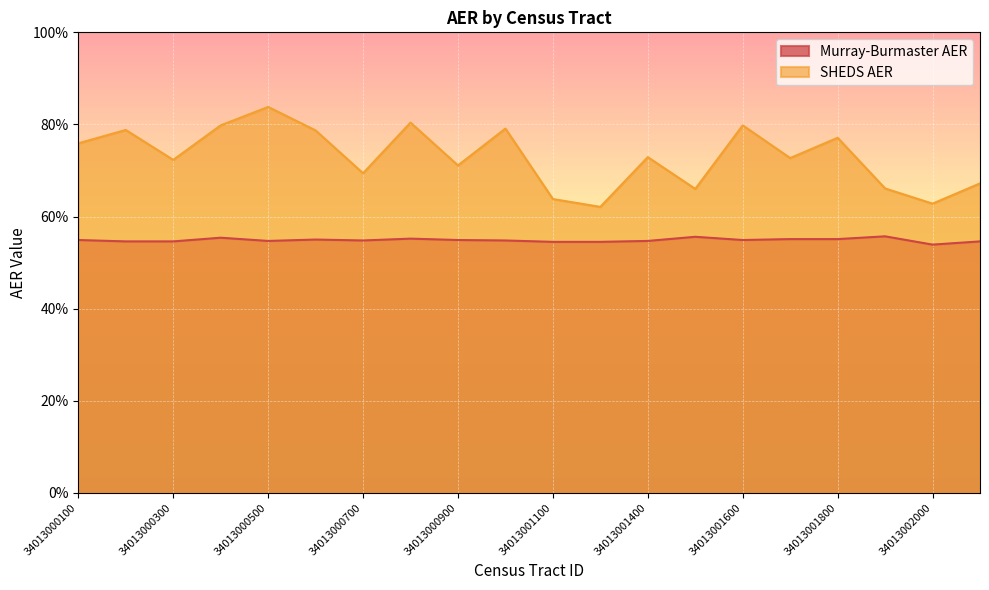

True or false: Murray-Burmaster AER and SHEDS AER intersect in this chart.

False